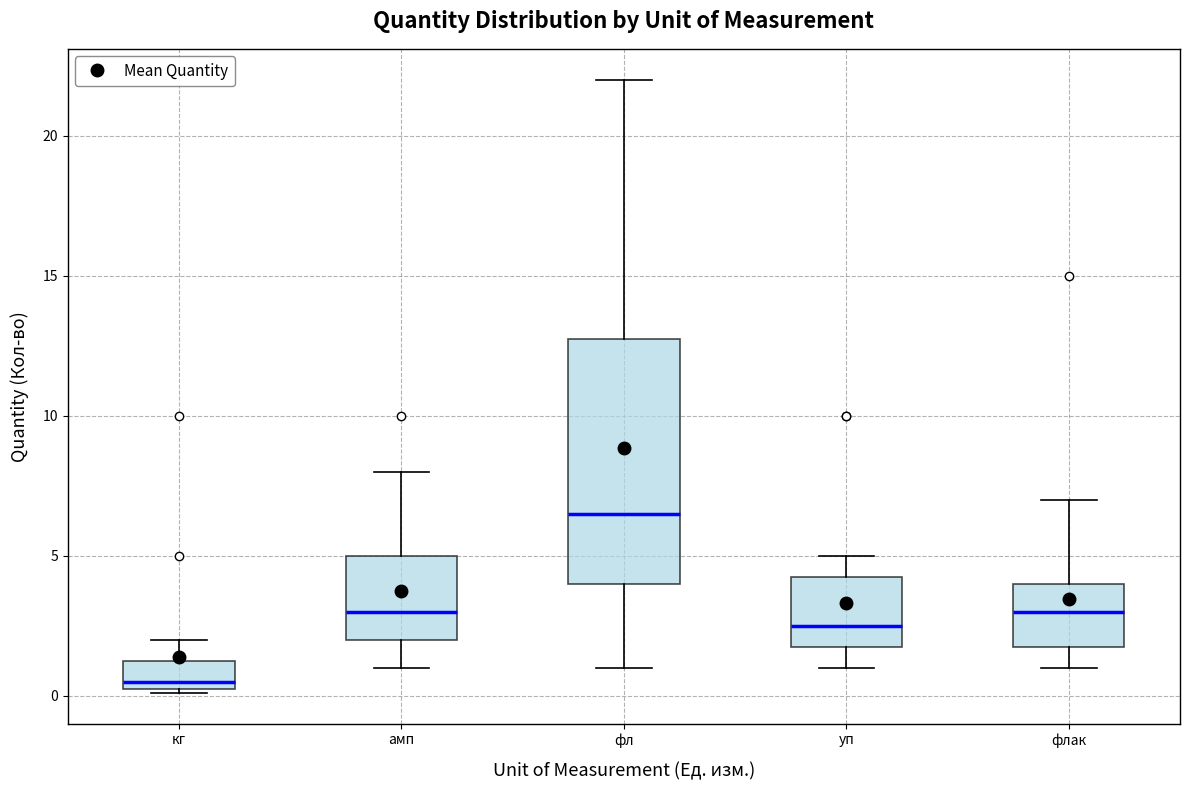

Where is the lower edge of the box for кг on the y-axis? The values are not printed on the chart, so give them approximately, as read against the axis.

0.5